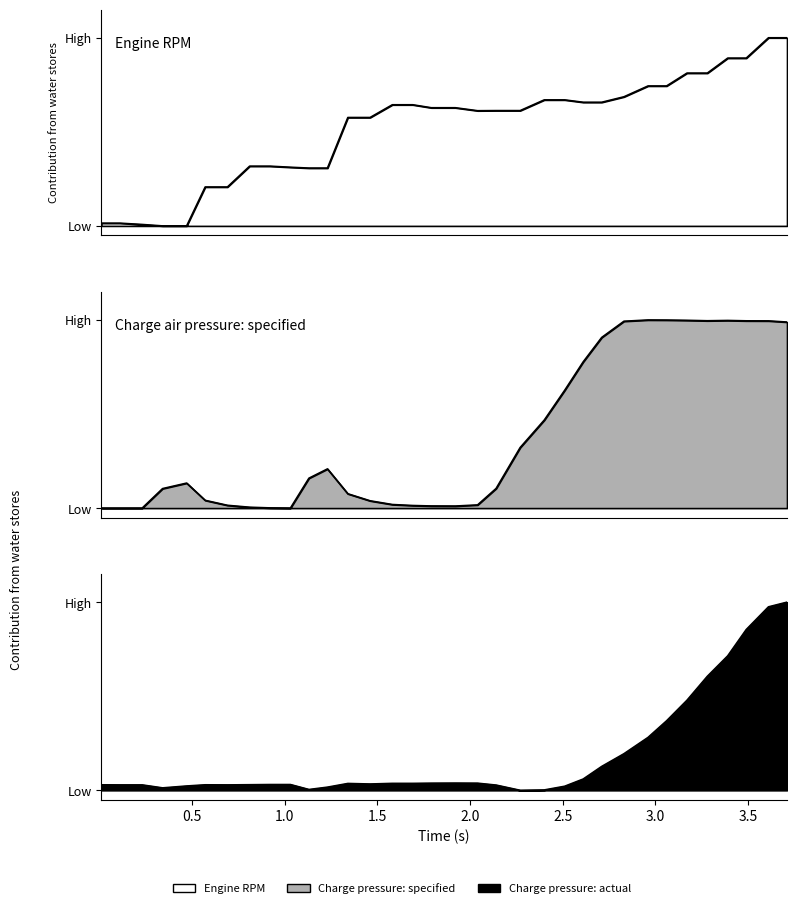

How many intersections are there between Charge air pressure specified and Charge air pressure actual?

6